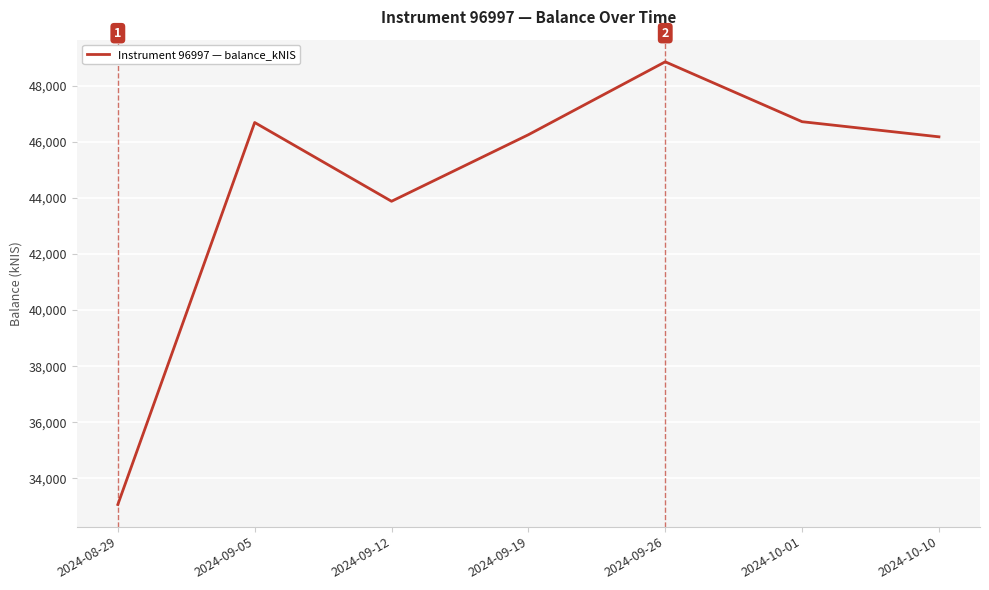

What is the average value?

44525.8